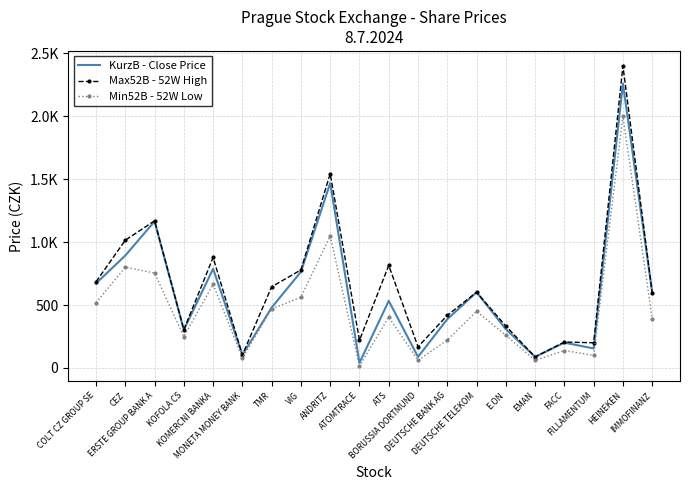

Rank the series by their average value, from lowest to highest.

Min52B - 52W Low, KurzB - Close Price, Max52B - 52W High